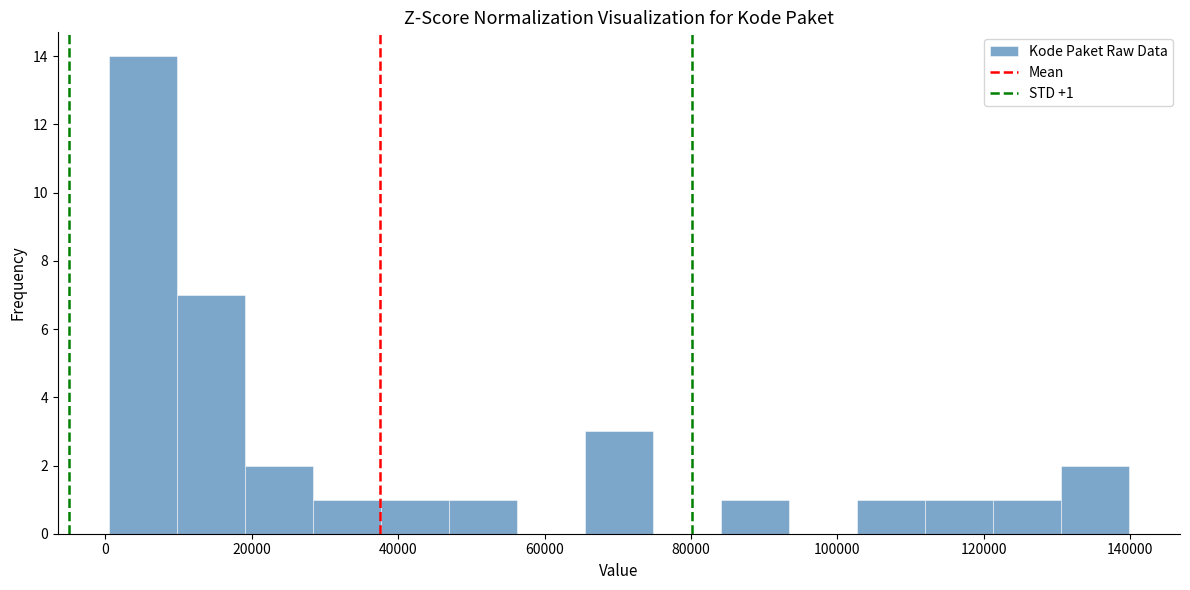

Which range on the x-axis has the tallest bar?

0 to 10000